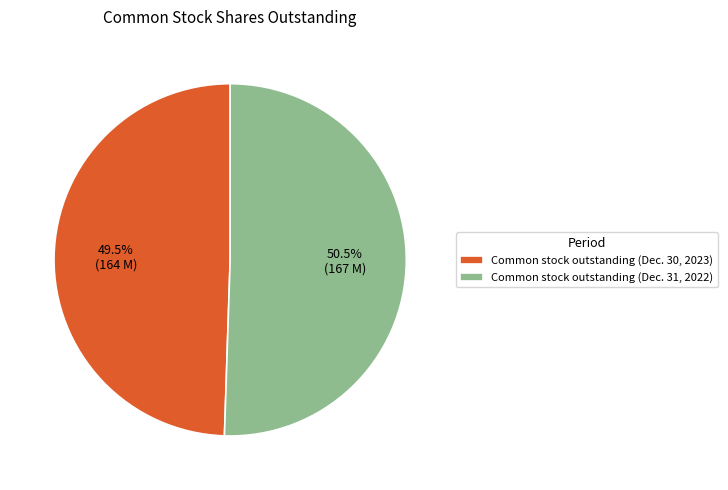

Between Common stock outstanding (Dec. 30, 2023) and Common stock outstanding (Dec. 31, 2022), which is larger?

Common stock outstanding (Dec. 31, 2022)